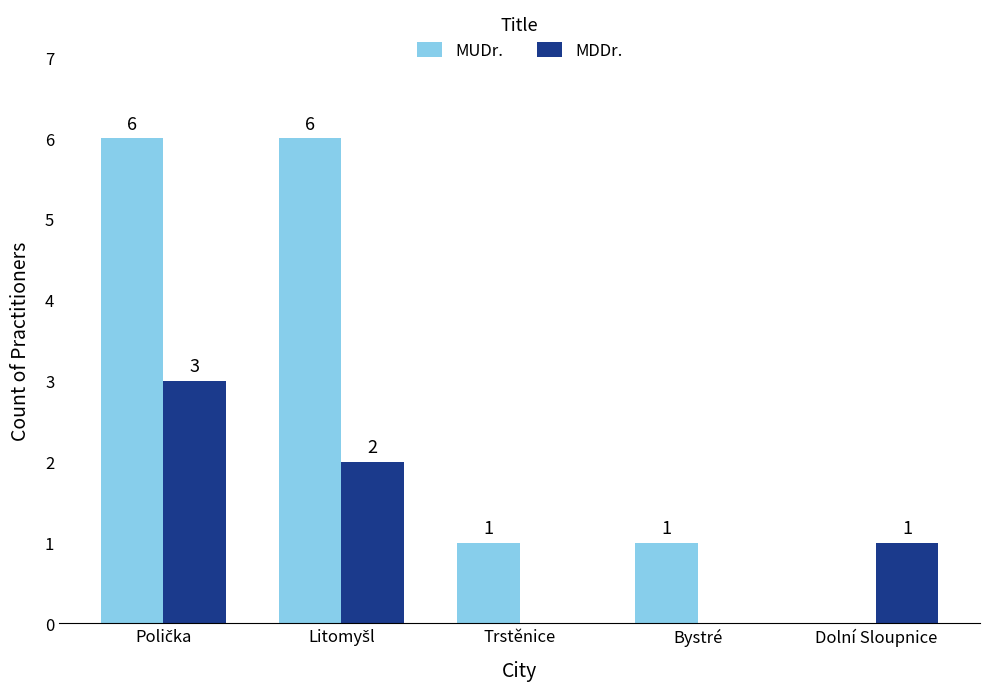

How many data points does each series have?

5